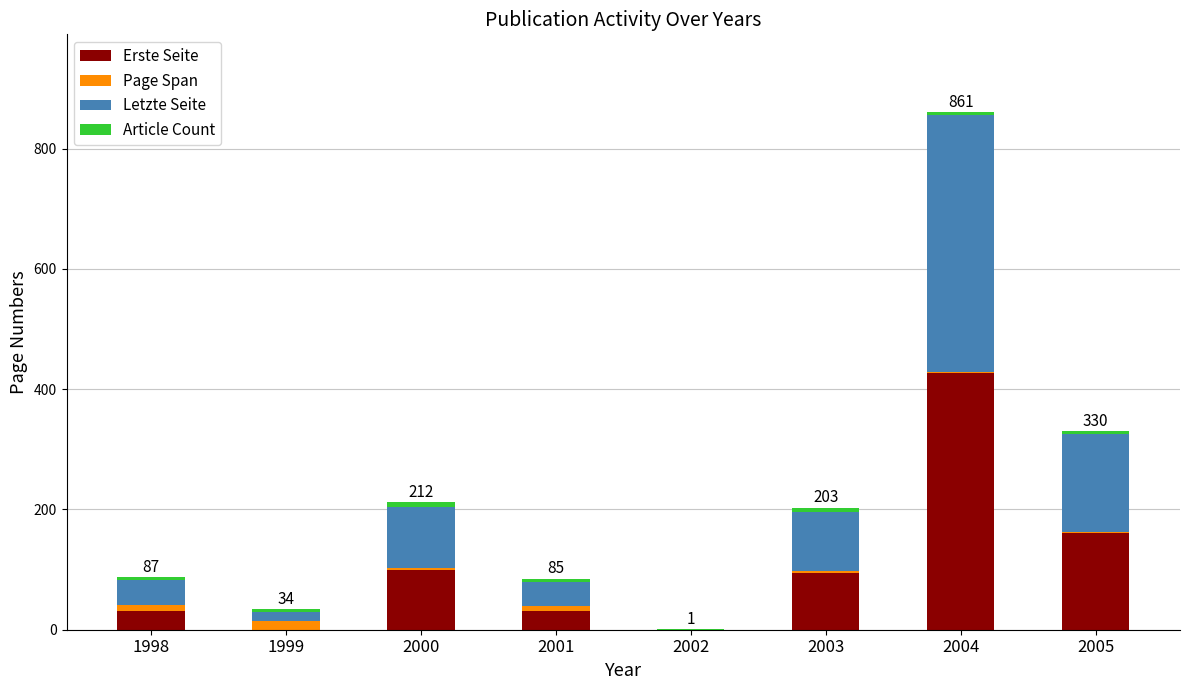

What is the sum of all Erste Seite values?

845